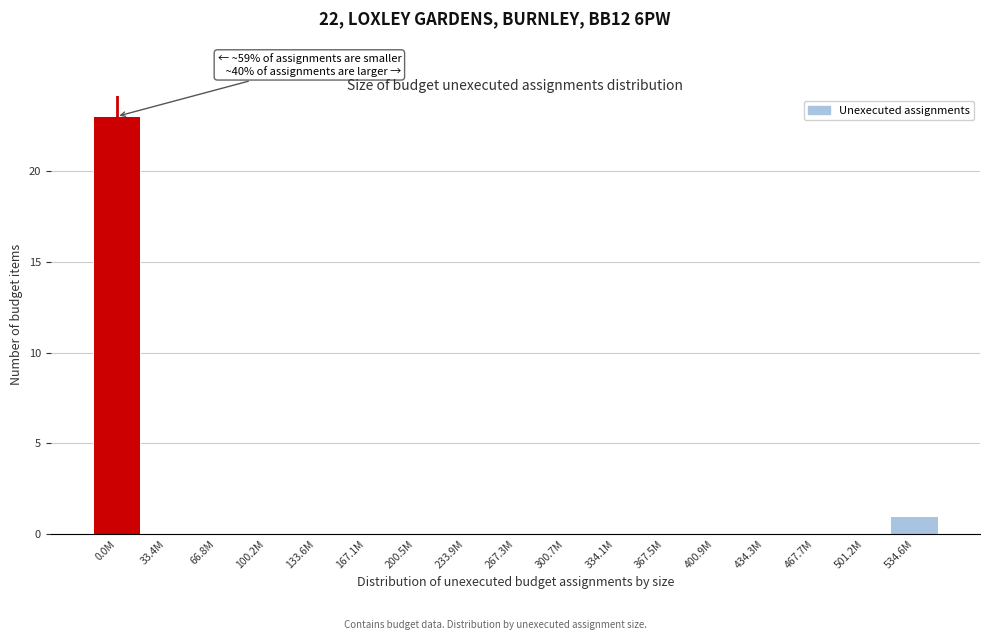

Reading left to right, transcribe all the data shown in this chart.

0.0M=23	33.4M=0	66.8M=0	100.2M=0	133.6M=0	167.1M=0	200.5M=0	233.9M=0	267.3M=0	300.7M=0	334.1M=0	367.5M=0	400.9M=0	434.3M=0	467.7M=0	501.2M=0	534.6M=1